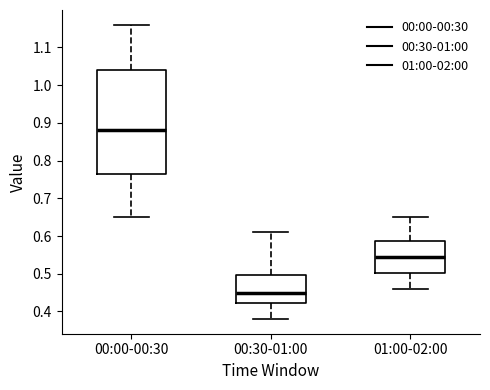

Reading left to right, transcribe this box plot: for each box, give where its median line is, the range the box spans, and where its two whiskers end, as read against the y-axis. The values are not printed on the chart, so give them approximately, as read against the axis.

00:00-00:30: median 0.88, box 0.77 to 1.04, whiskers 0.65 to 1.16
00:30-01:00: median 0.45, box 0.42 to 0.50, whiskers 0.38 to 0.61
01:00-02:00: median 0.55, box 0.50 to 0.59, whiskers 0.46 to 0.65